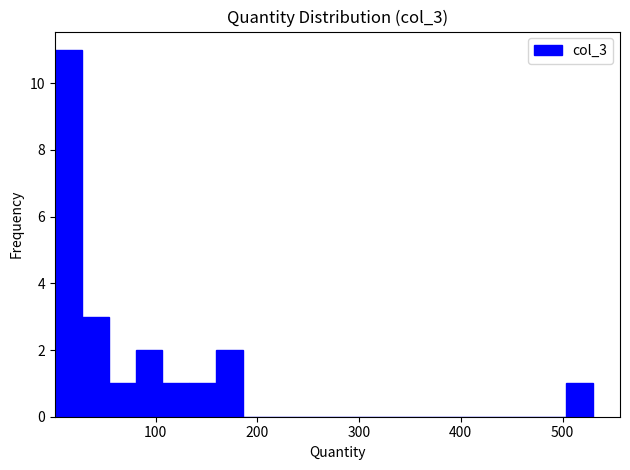

Around what value on the x-axis is the tallest bar? Give the approximate position of its centre, as read against the axis.

10